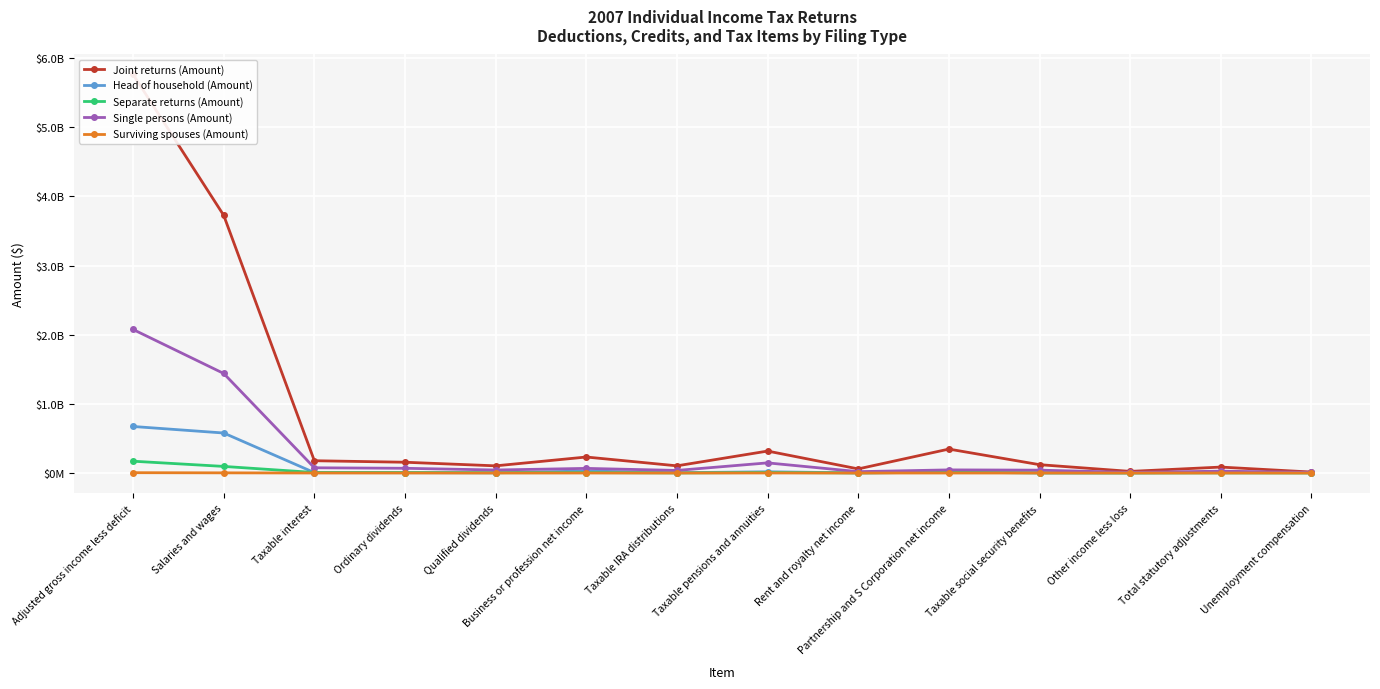

Reading left to right, extract all data points from this chart.

Joint returns (Amount): Adjusted gross income less deficit=5763122600	Salaries and wages=3725794460	Taxable interest=177869465	Ordinary dividends=156106918	Qualified dividends=103953649	Business or profession net income=231512966	Taxable IRA distributions=104064933	Taxable pensions and annuities=317549903	Rent and royalty net income=59636837	Partnership and S Corporation net income=346313283	Taxable social security benefits=120777149	Other income less loss=23732322	Total statutory adjustments=86099597	Unemployment compensation=14098297
Head of household (Amount): Adjusted gross income less deficit=673041469	Salaries and wages=578614724	Taxable interest=6201721	Ordinary dividends=5209337	Qualified dividends=3308078	Business or profession net income=29424247	Taxable IRA distributions=4552579	Taxable pensions and annuities=18069747	Rent and royalty net income=2196765	Partnership and S Corporation net income=10843582	Taxable social security benefits=2491756	Other income less loss=2190496	Total statutory adjustments=8324622	Unemployment compensation=5021033
Separate returns (Amount): Adjusted gross income less deficit=170927099	Salaries and wages=95697914	Taxable interest=7804392	Ordinary dividends=6936223	Qualified dividends=4683608	Business or profession net income=6316511	Taxable IRA distributions=1650613	Taxable pensions and annuities=7497313	Rent and royalty net income=1810253	Partnership and S Corporation net income=12017827	Taxable social security benefits=2145798	Other income less loss=727473	Total statutory adjustments=1813801	Unemployment compensation=489307
Single persons (Amount): Adjusted gross income less deficit=2075690274	Salaries and wages=1439519345	Taxable interest=75865332	Ordinary dividends=68499912	Qualified dividends=43766755	Business or profession net income=67131993	Taxable IRA distributions=37560712	Taxable pensions and annuities=146809237	Rent and royalty net income=19898522	Partnership and S Corporation net income=45400225	Taxable social security benefits=41625291	Other income less loss=9405868	Total statutory adjustments=26724206	Unemployment compensation=9793132
Surviving spouses (Amount): Adjusted gross income less deficit=4937327	Salaries and wages=2643377	Taxable interest=317271	Ordinary dividends=299737	Qualified dividends=160196	Business or profession net income=199933	Taxable IRA distributions=130490	Taxable pensions and annuities=655266	Rent and royalty net income=24944	Partnership and S Corporation net income=130294	Taxable social security benefits=146639	Other income less loss=84096	Total statutory adjustments=57966	Unemployment compensation=13310